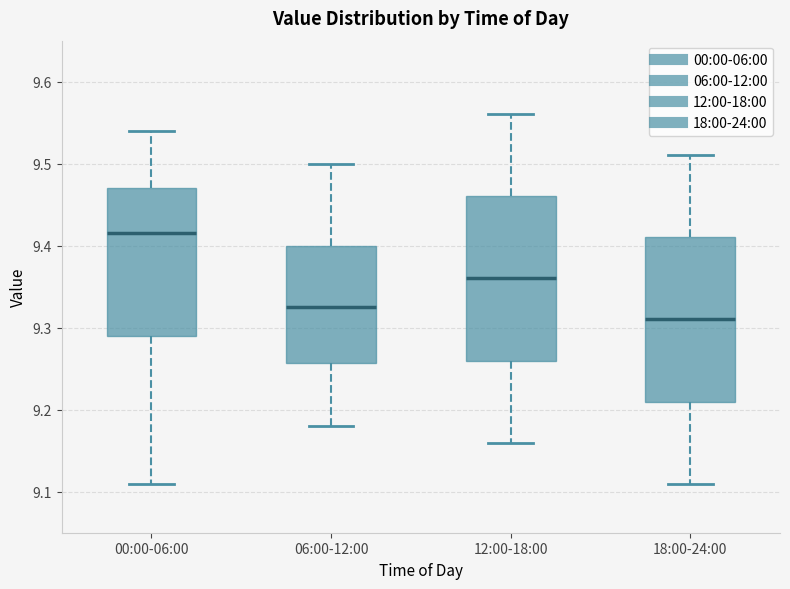

Where does the upper whisker of the box for 06:00-12:00 end on the y-axis? The values are not printed on the chart, so give them approximately, as read against the axis.

9.50